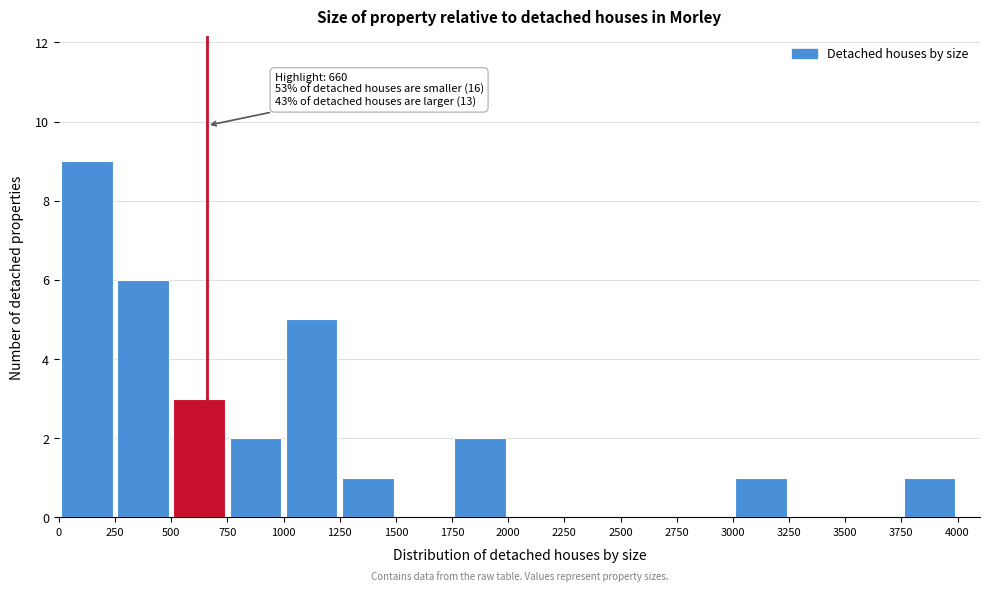

Which range on the x-axis has the tallest bar?

0 to 250